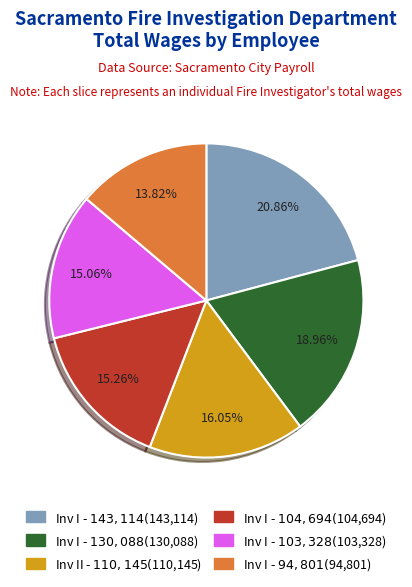

Is there any slice that represents more than half of the pie?

No